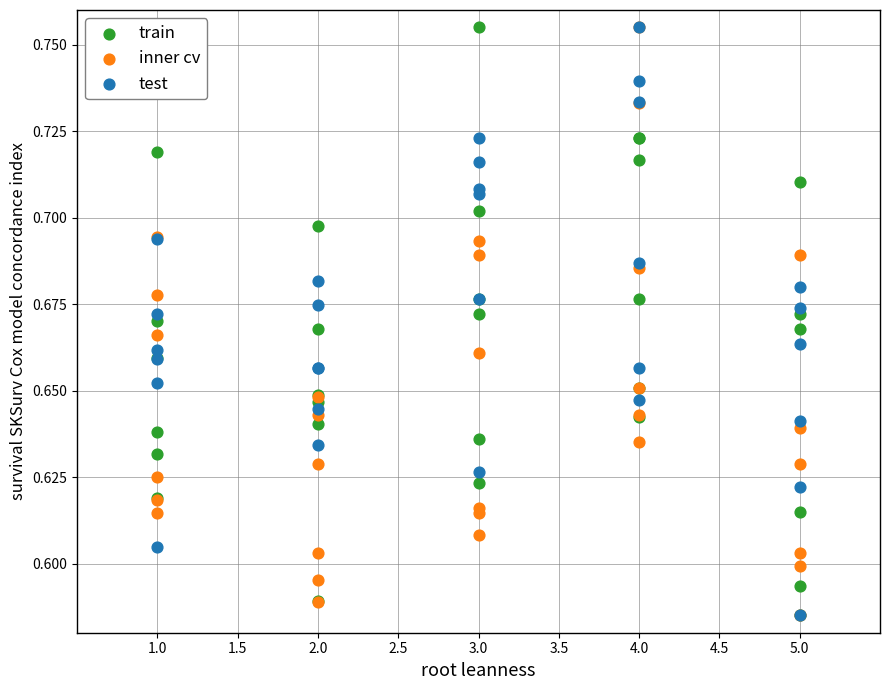

What are all the series names shown in the legend?

train, inner cv, test